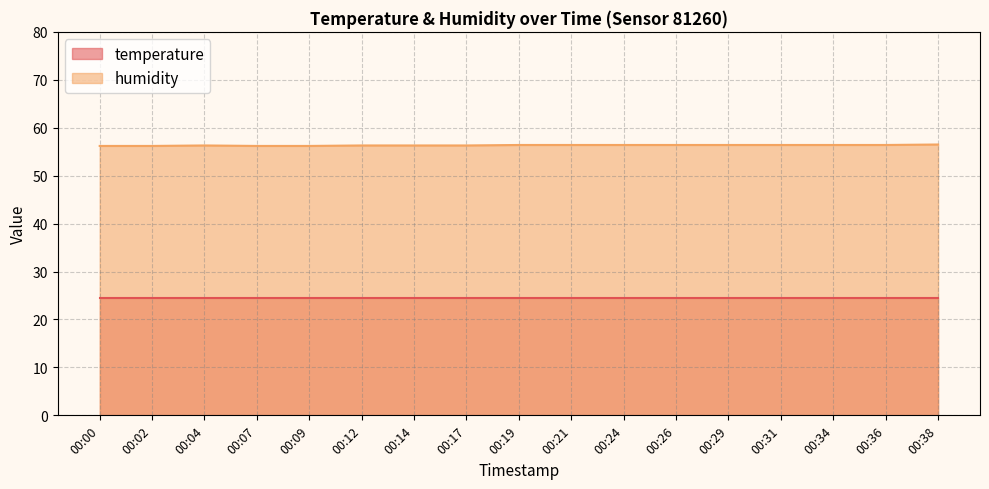

How many interior local peaks (higher than both neighbors) does the data have?

1